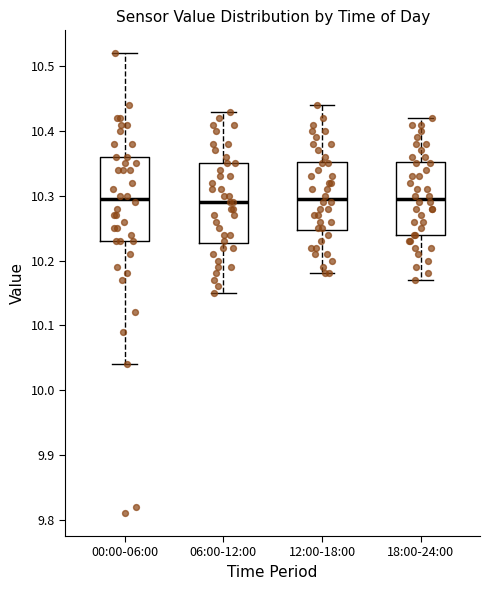

Reading left to right, read every box against the y-axis: the position of its median line, the range the box covers, and the ends of its whiskers. The values are not printed on the chart, so give them approximately, as read against the axis.

00:00-06:00: median 10.30, box 10.23 to 10.36, whiskers 10.04 to 10.52
06:00-12:00: median 10.29, box 10.23 to 10.35, whiskers 10.15 to 10.43
12:00-18:00: median 10.30, box 10.25 to 10.35, whiskers 10.18 to 10.44
18:00-24:00: median 10.30, box 10.24 to 10.35, whiskers 10.17 to 10.42